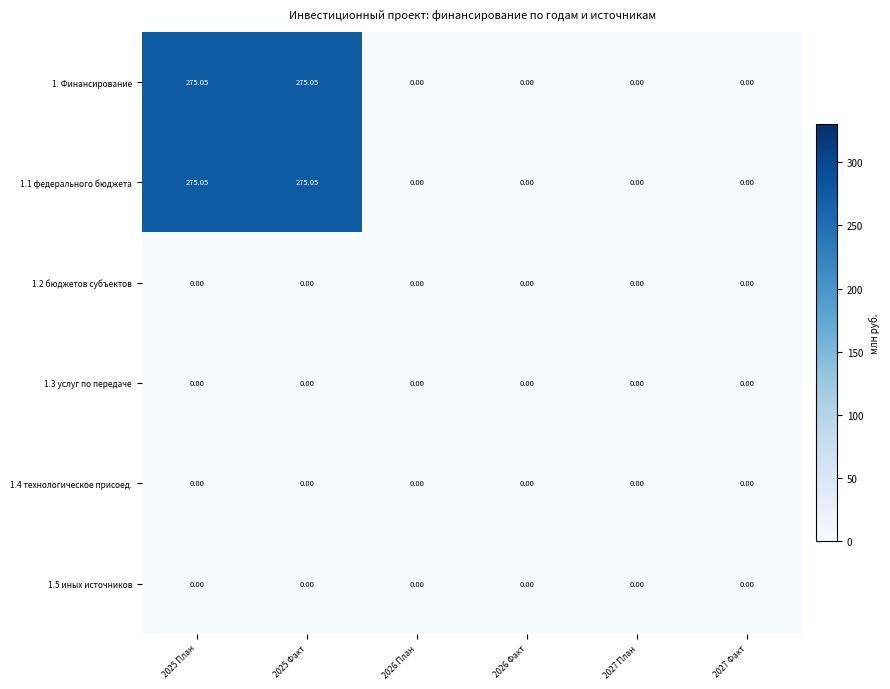

Count the number of categories in the chart.

6